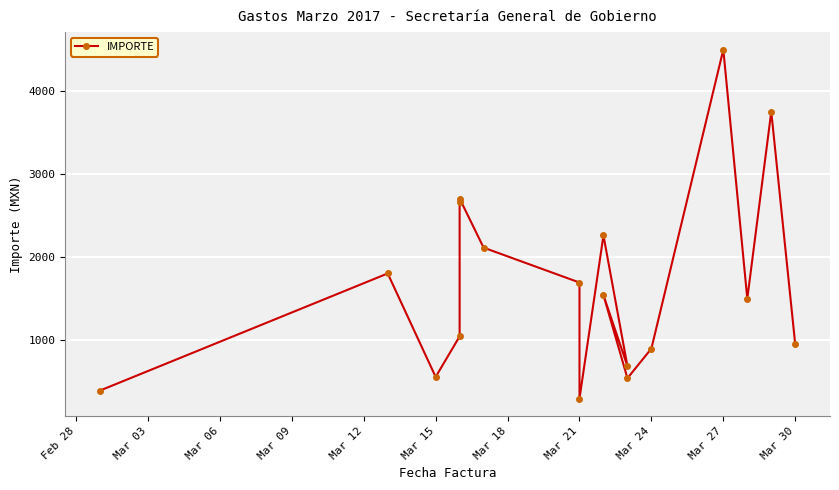

Which has a higher value, Mar 06 or Mar 03?

Mar 03